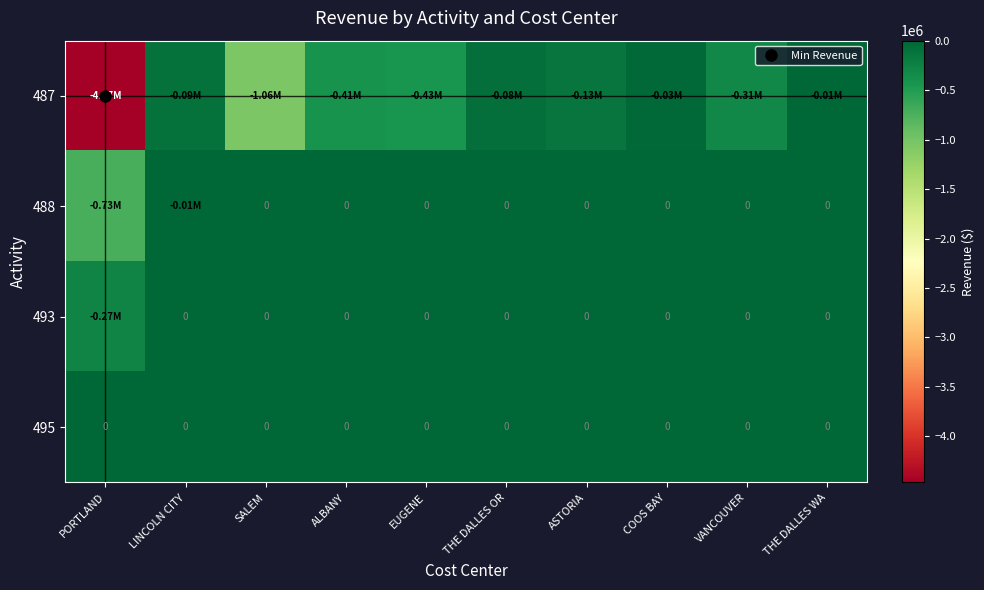

What is the total value across all series at ALBANY?

-408569.9